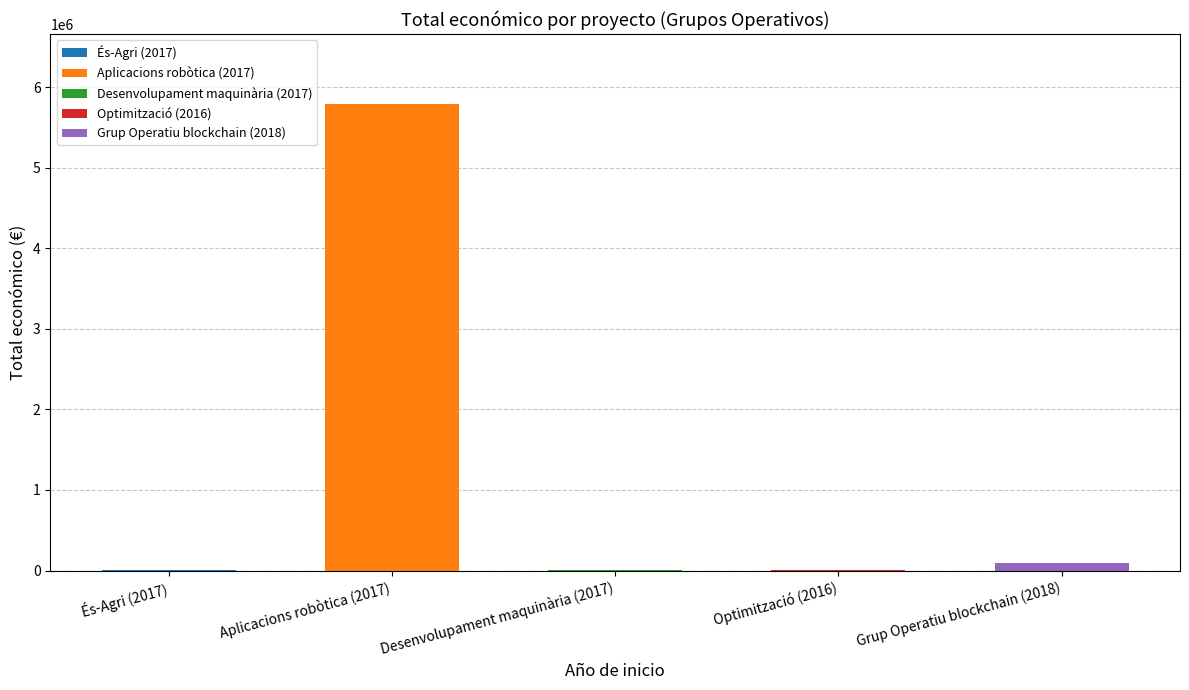

The value at Aplicacions robòtica (2017) is 1887599. True or false?

False